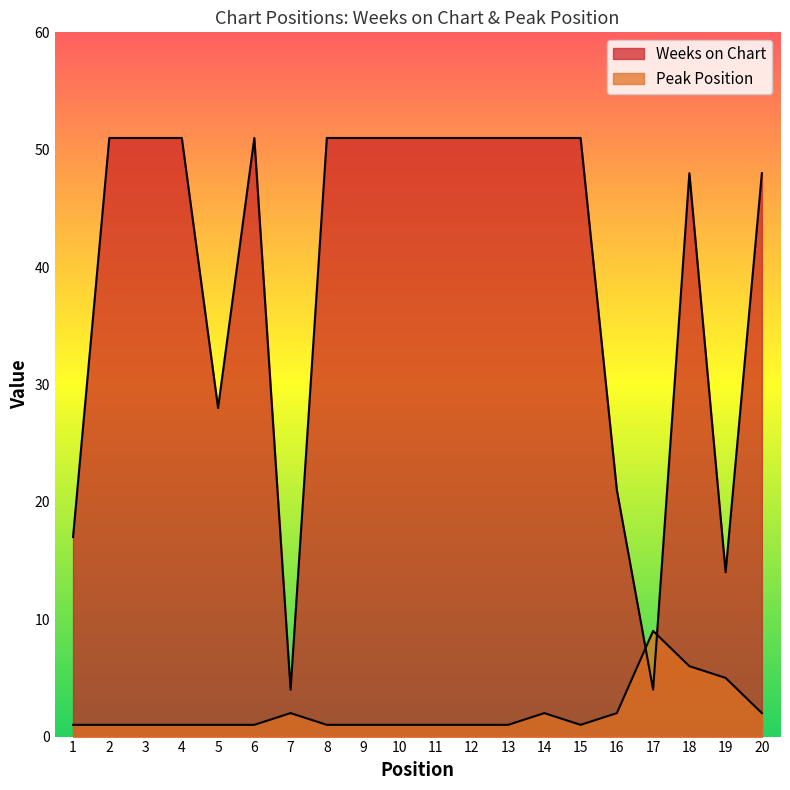

List the series in order of their overall mean, highest first.

Weeks on Chart, Peak Position